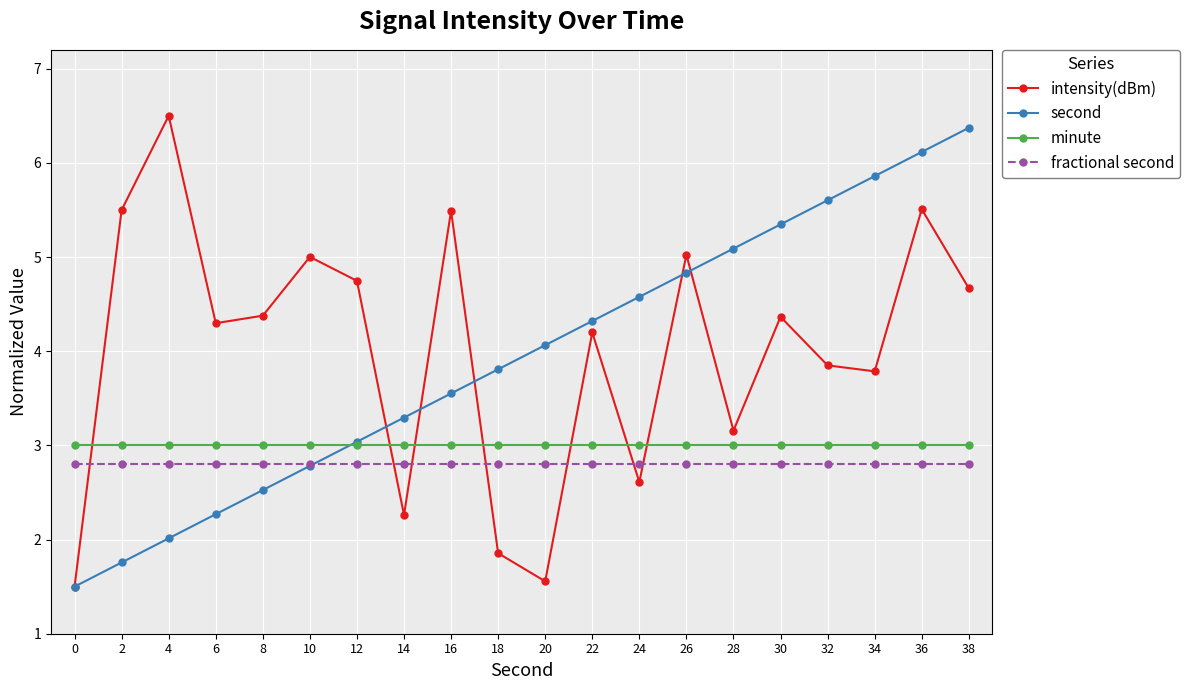

What is the maximum value for second?

6.4